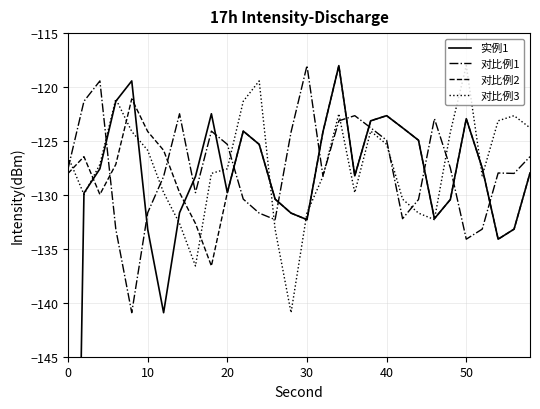

At which label does 对比例3 reach its peak?

50